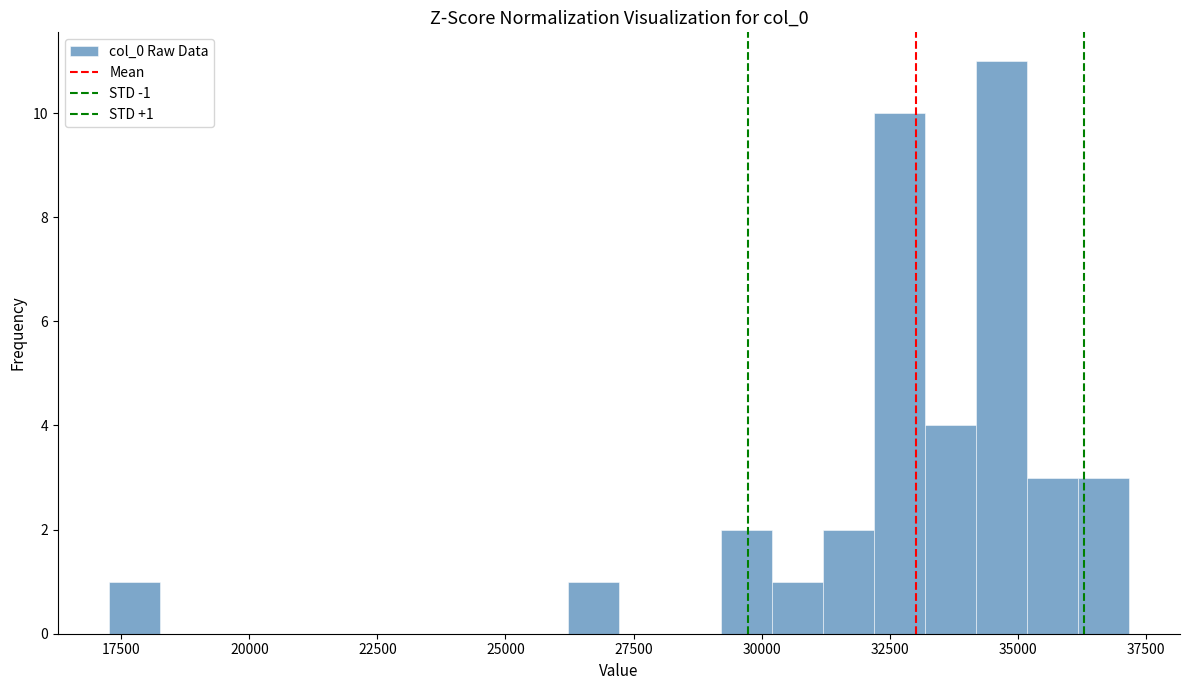

Read against the x-axis, roughly where is the centre of the tallest bar?

34500